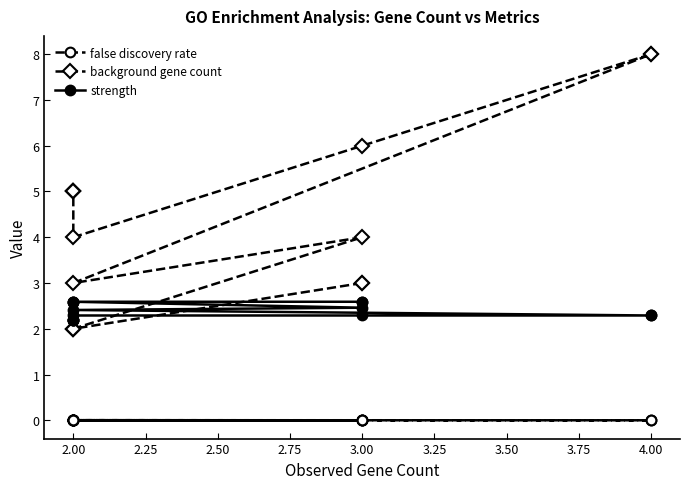

Which series ends up on top after the final intersection of strength and background gene count?

background gene count